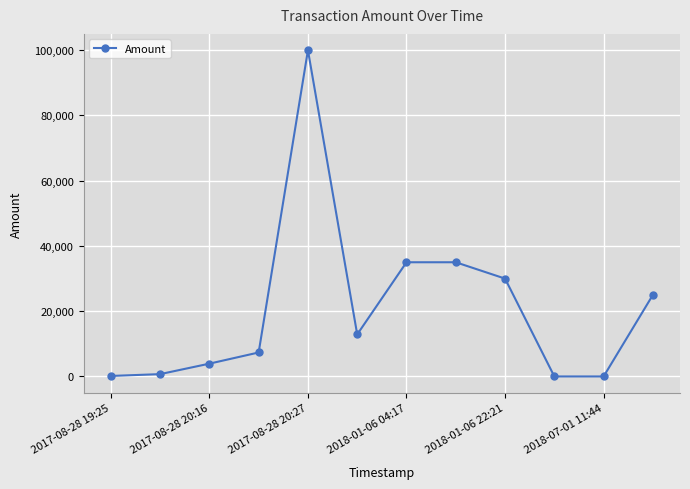

What is the average value?

20832.5